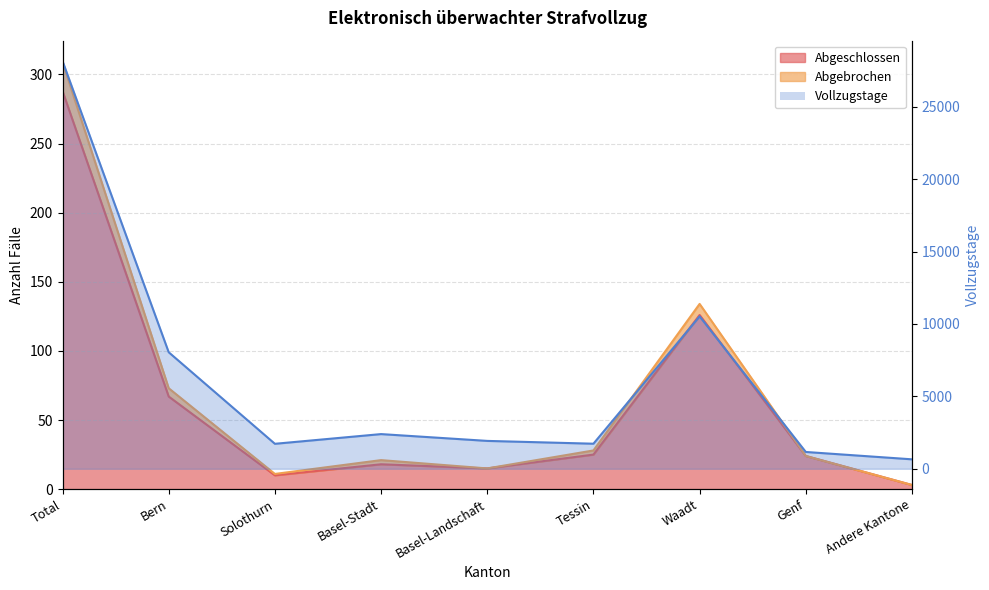

What is the greatest value displayed?

28149